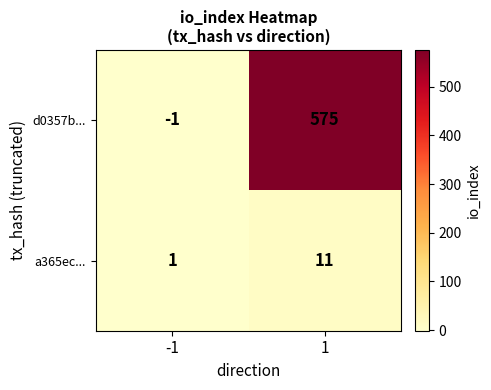

Read the a365ec... value at 1, to the nearest 10.

10